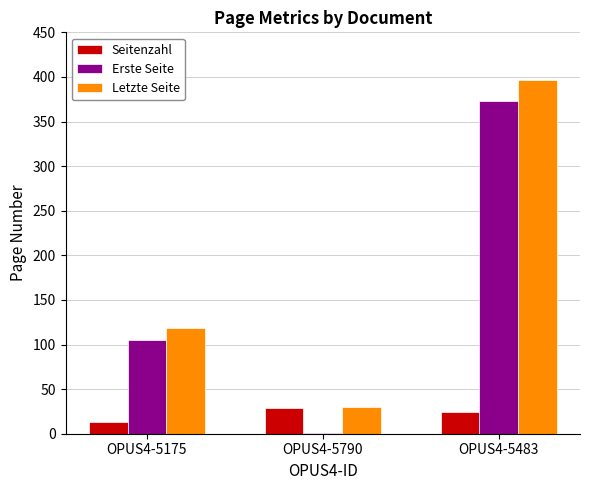

At which label is Erste Seite closest to 187?

OPUS4-5175